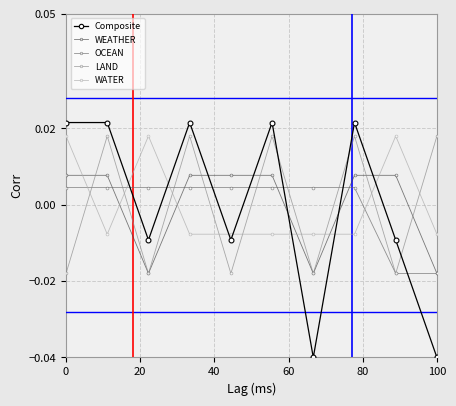

Which series has the largest range (max minus min)?

Composite